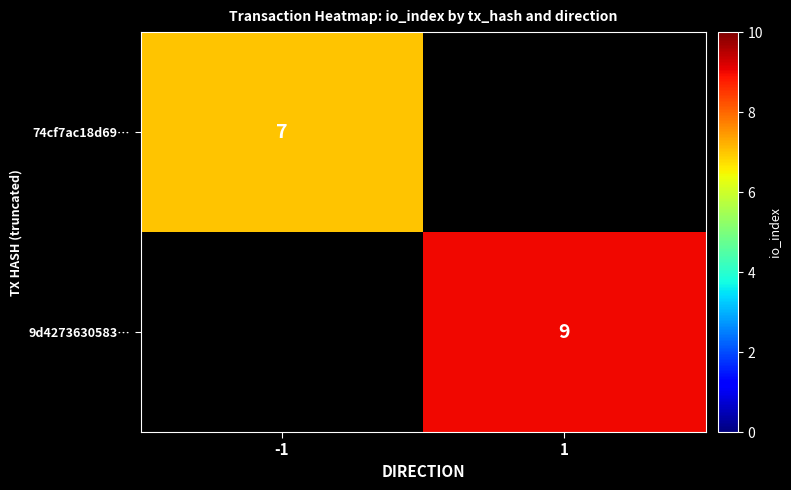

The value of 74cf7ac18d69… at -1 is 7. True or false?

True